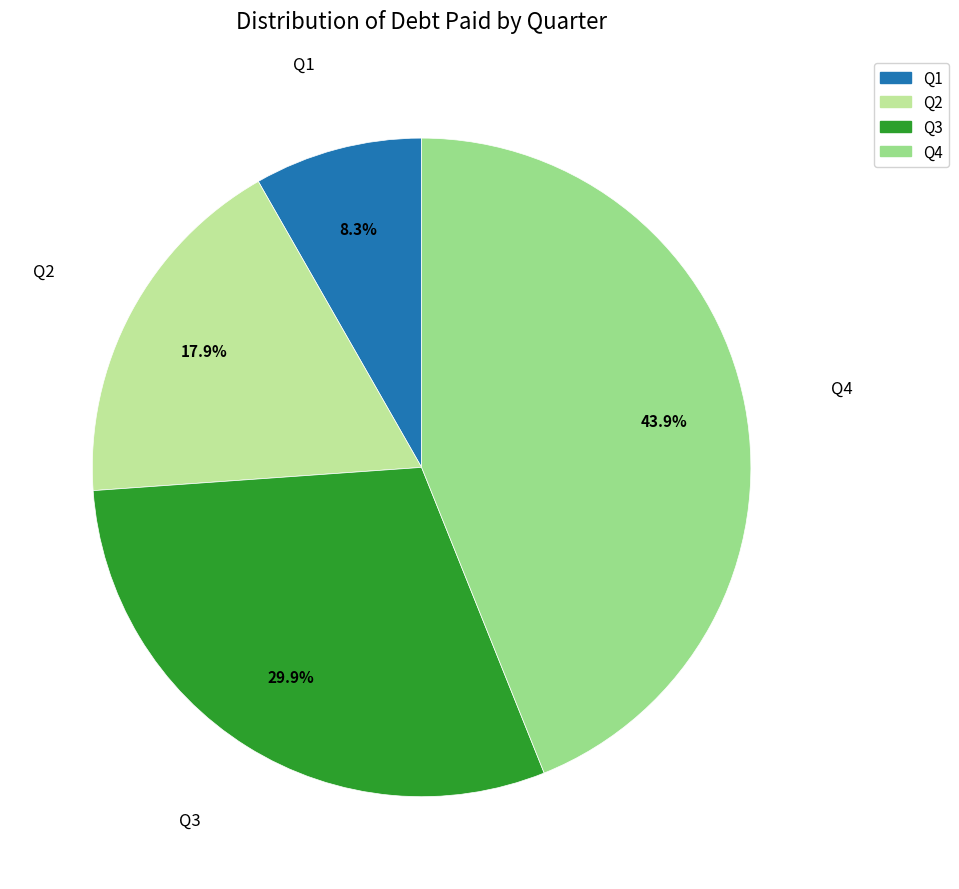

Rank the categories by value from lowest to highest.

Q1, Q2, Q3, Q4